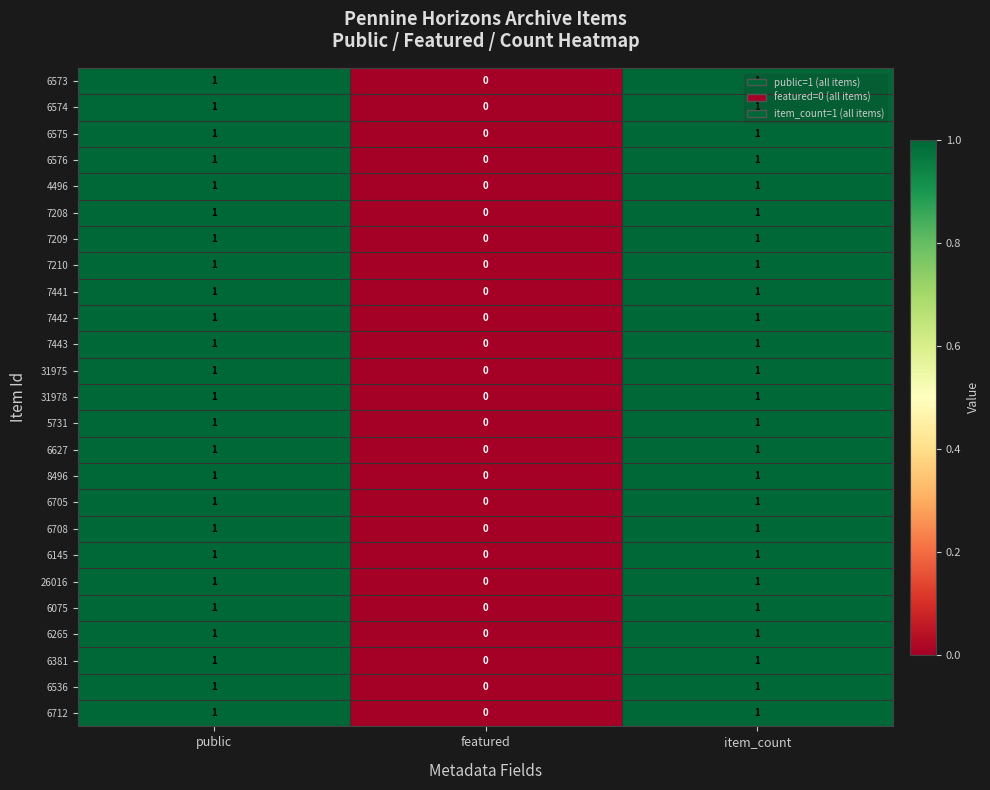

The 6705 series shows -1 at featured. True or false?

False